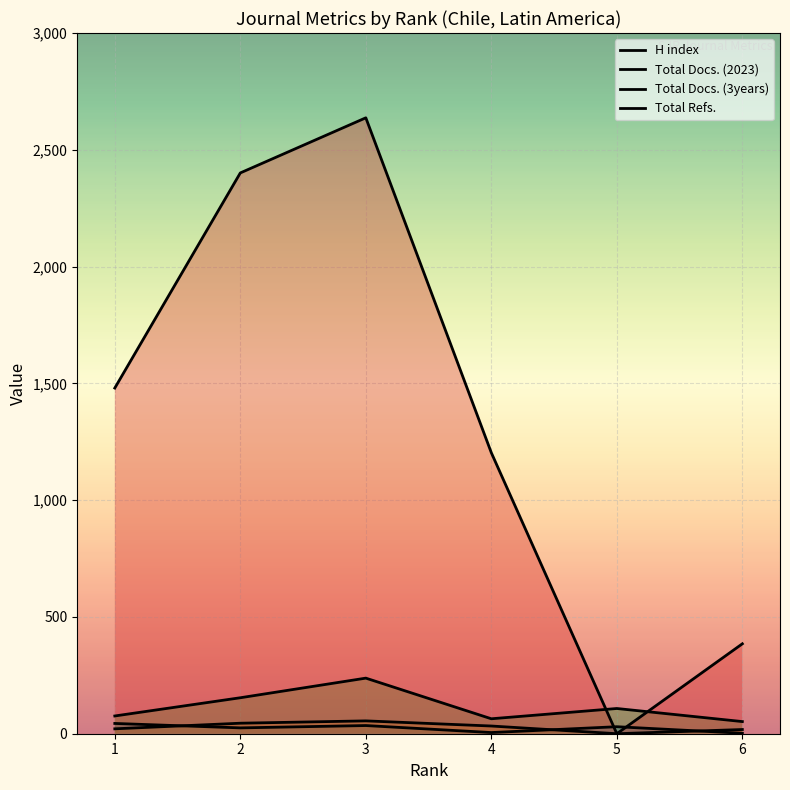

Where is the first local maximum for H index?

3